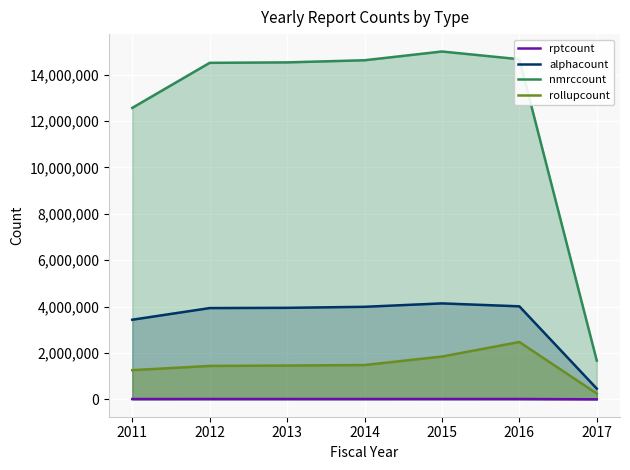

What is the greatest value displayed?

14998564